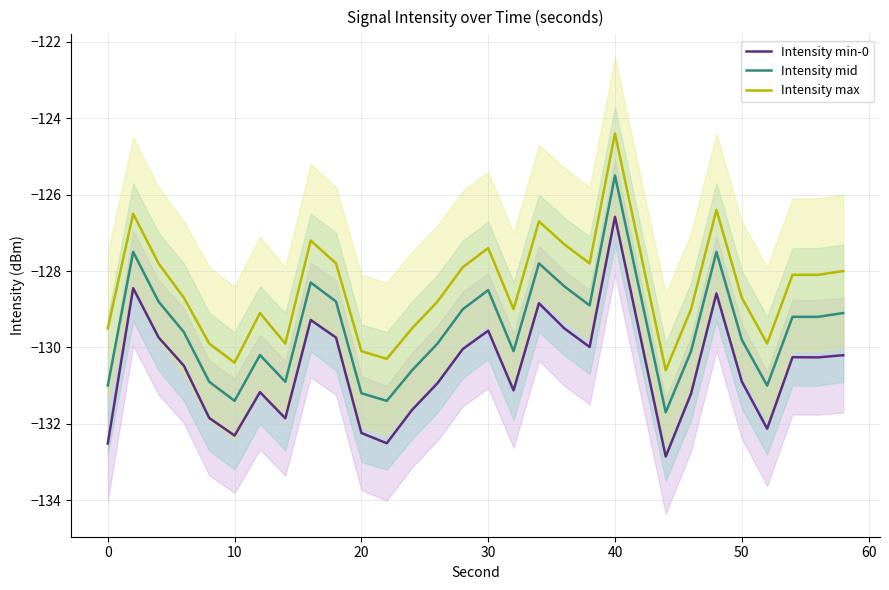

True or false: Intensity mid and Intensity min-0 intersect in this chart.

False